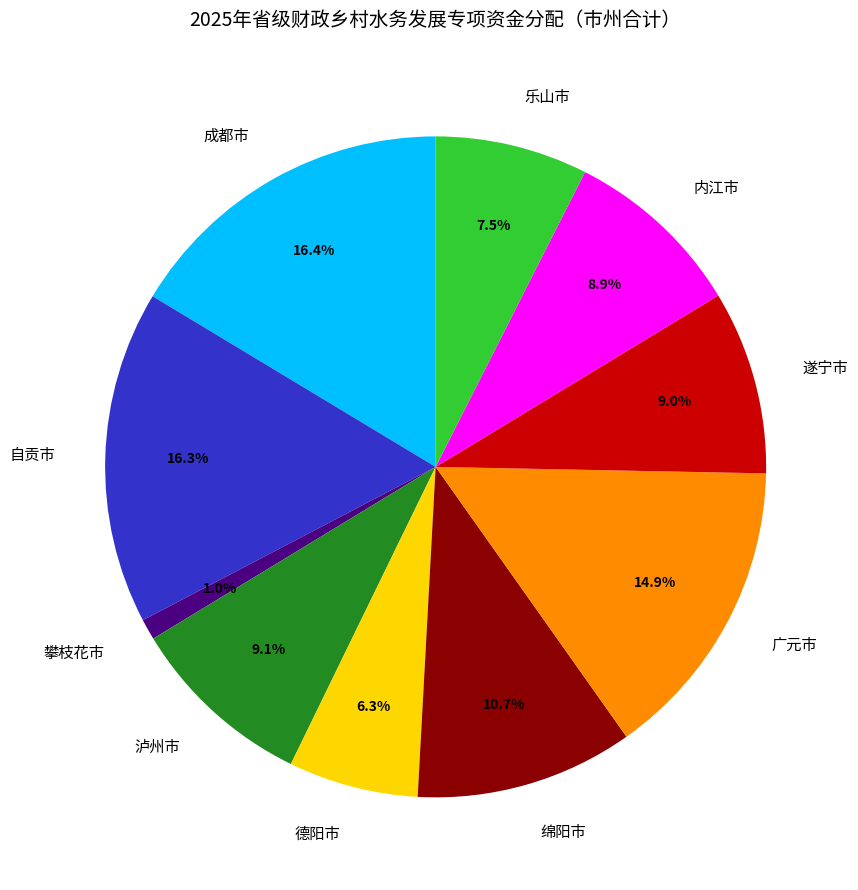

Does 乐山市 represent more than half of the total?

No